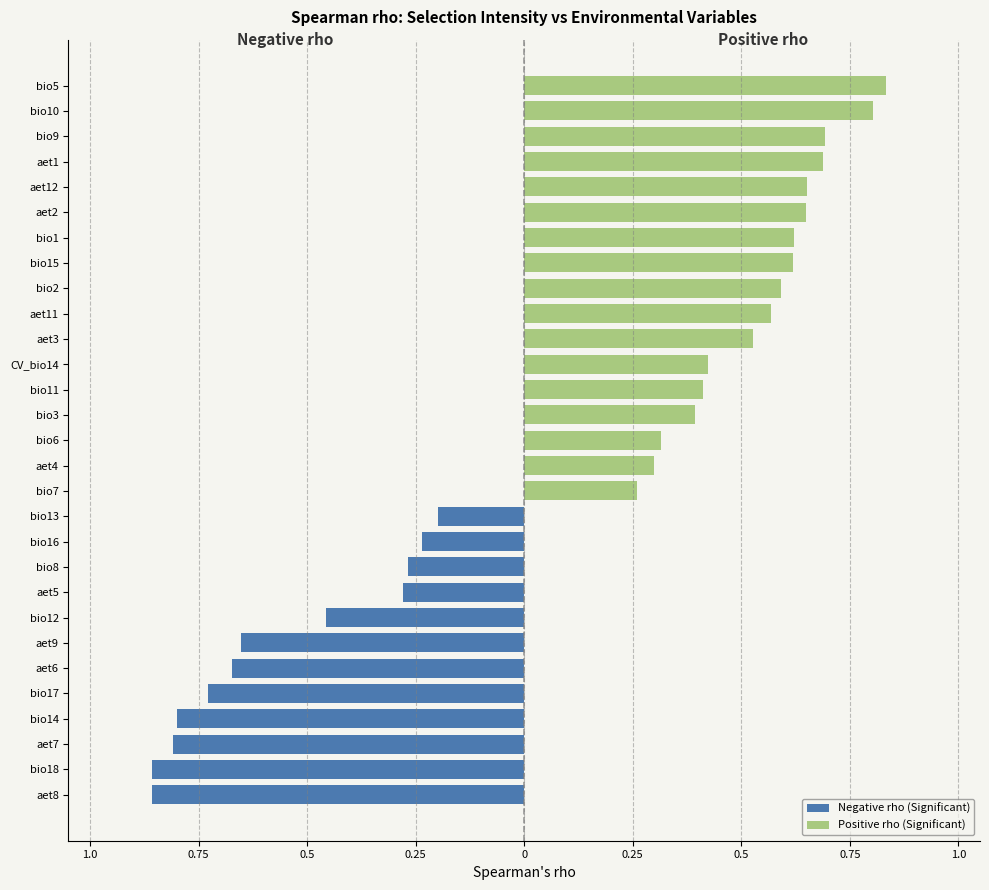

How many categories are shown in the chart?

29